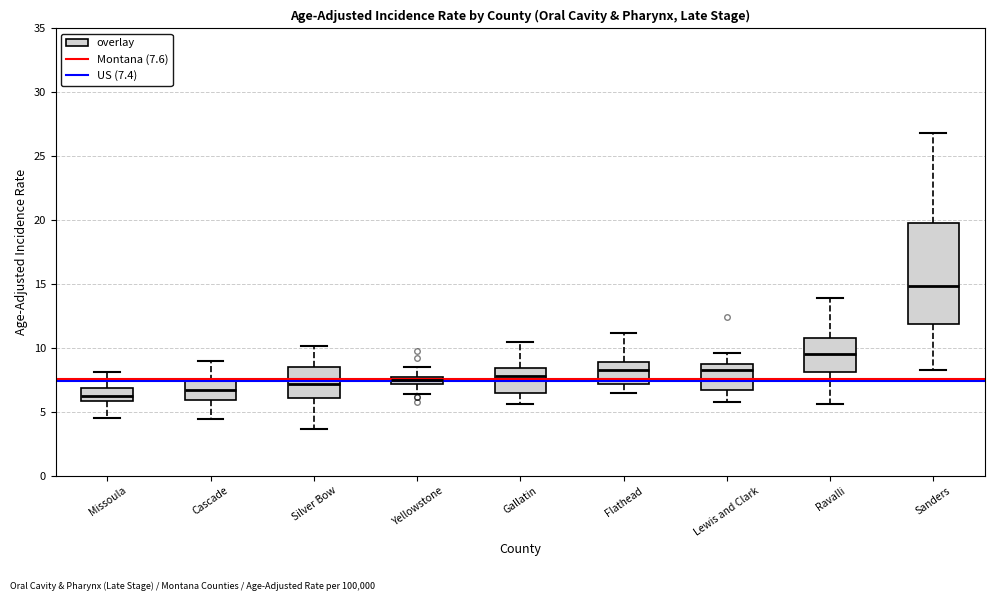

Comparing the boxes themselves (not the whiskers), which one is the tallest?

Sanders